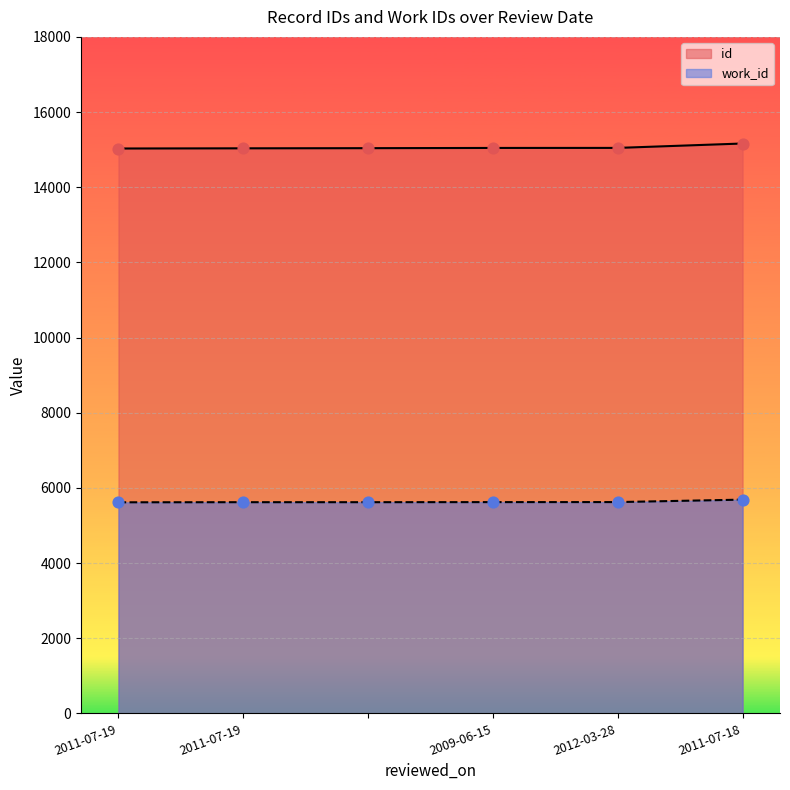

What is the total value across all series at 2011-07-19?

20646